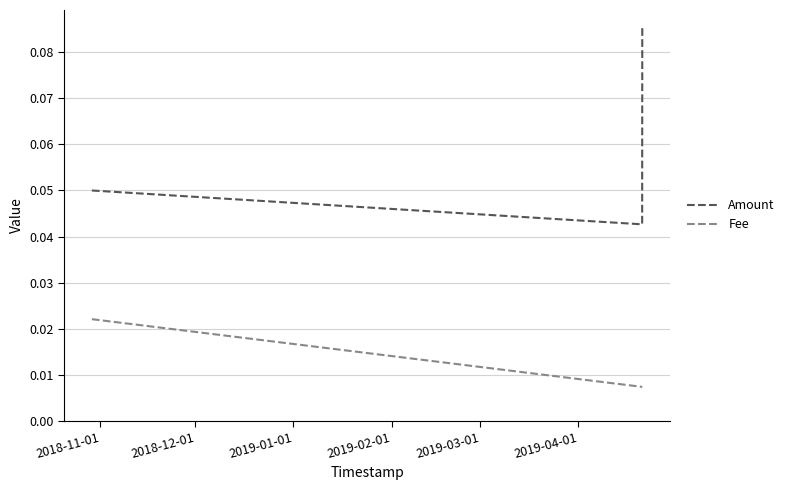

List the series in order of their peak value, lowest first.

Fee, Amount